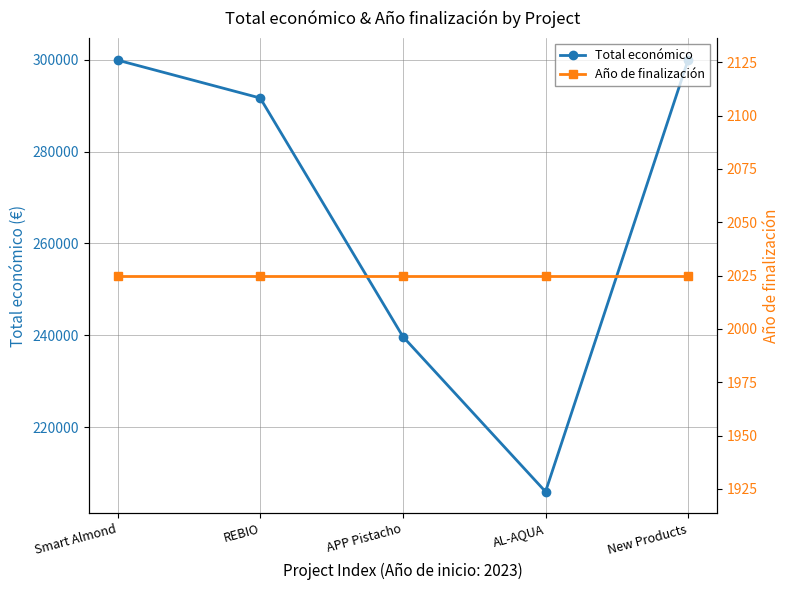

What is the difference between the second highest and second lowest values in the Total económico series?

60136